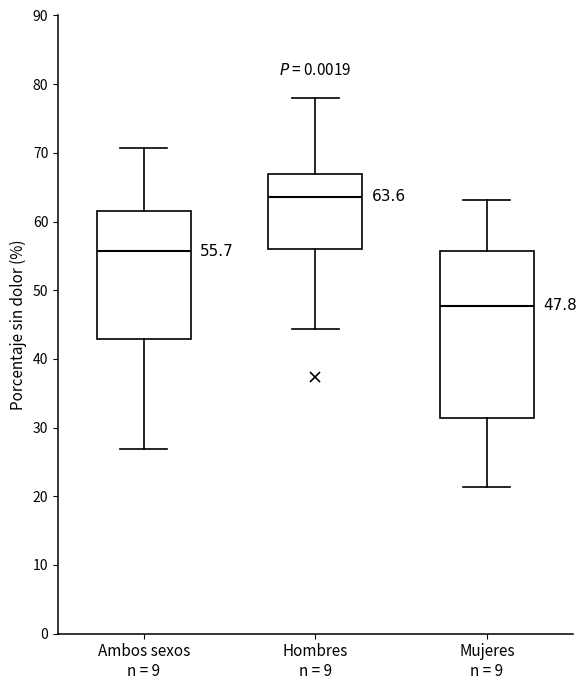

Which box's median line is the highest?

Hombres n = 9